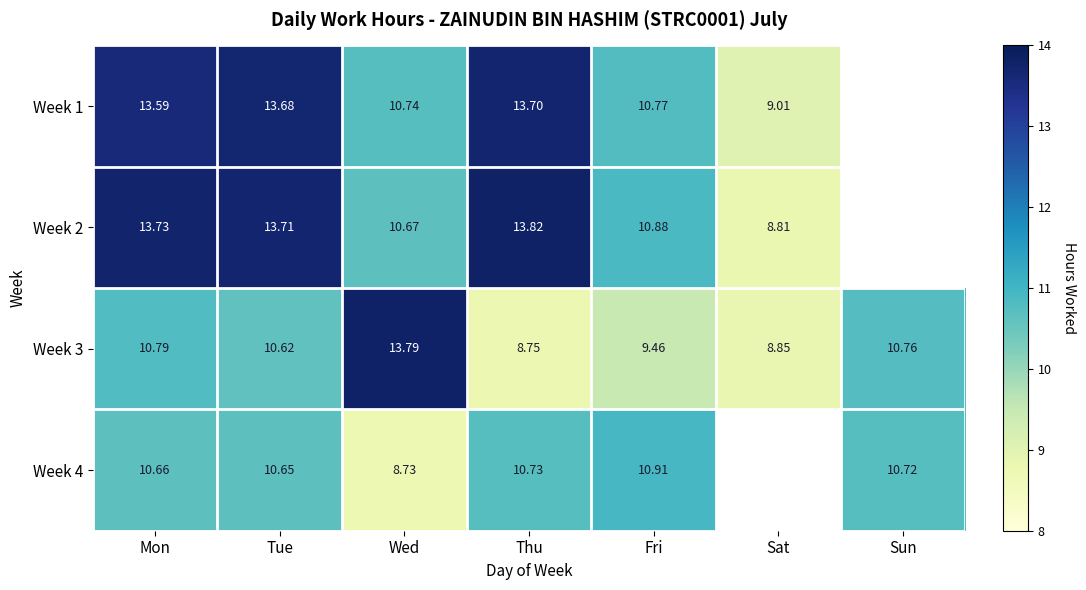

What is the highest value of the Week 3 series?

13.8